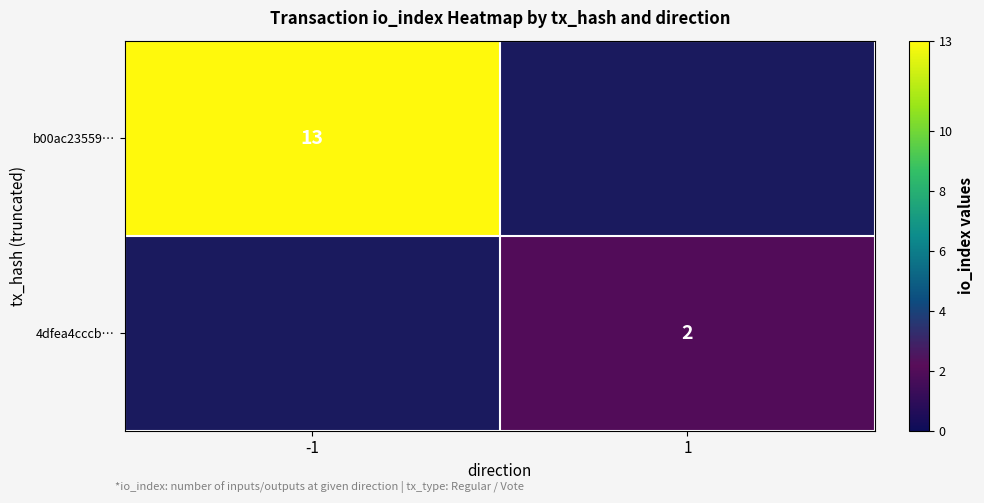

How many distinct data groups are displayed?

2